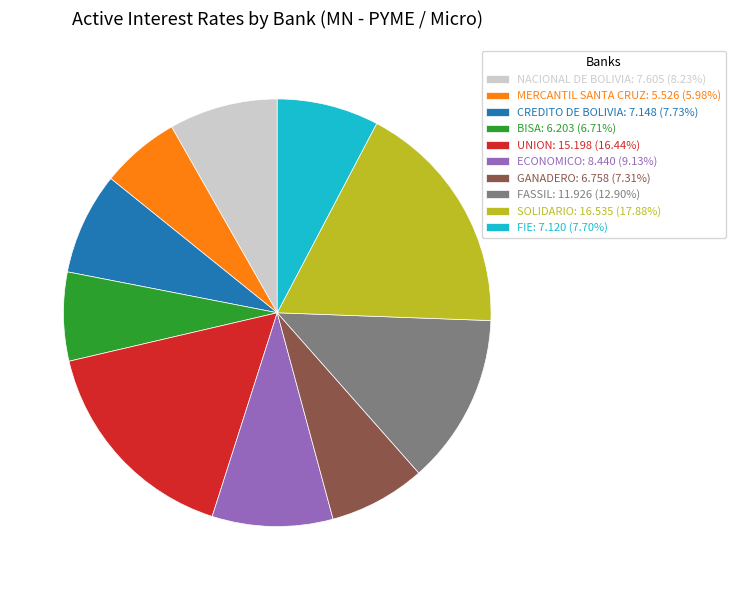

Combined, do SOLIDARIO: 16.535 (17.88%) and NACIONAL DE BOLIVIA: 7.605 (8.23%) account for over 50%?

No